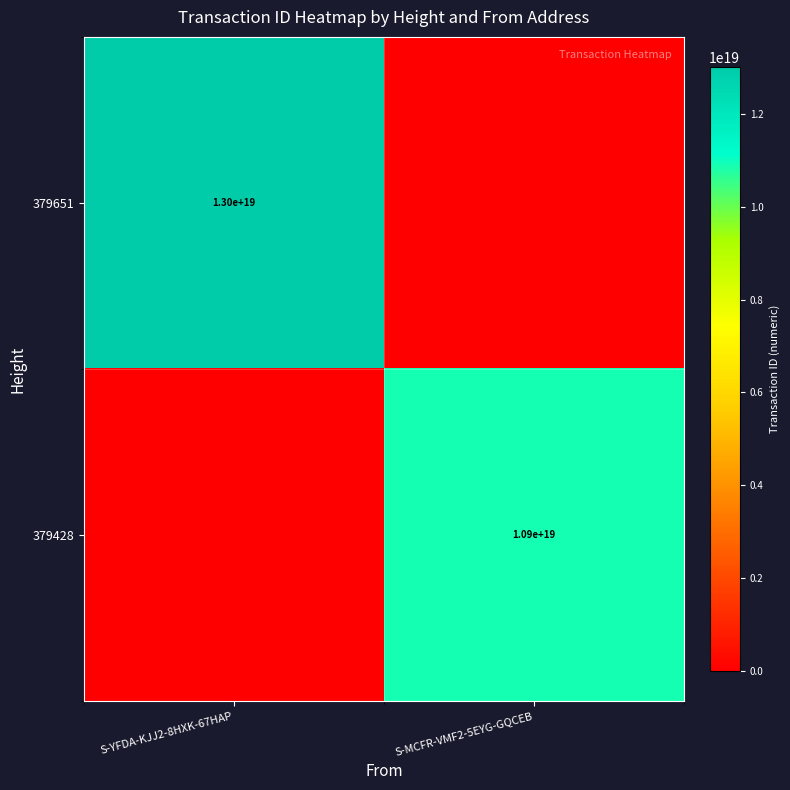

The 379428 series shows 14549401098394509312 at S-MCFR-VMF2-5EYG-GQCEB. True or false?

False